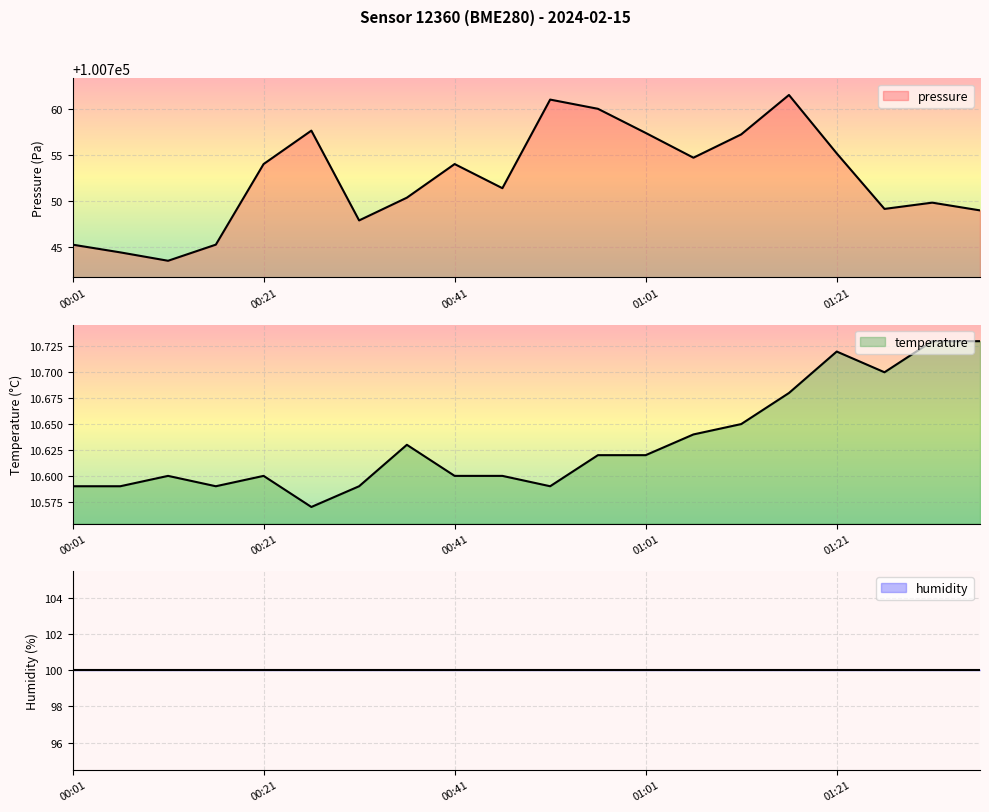

What is the value of the pressure point at the 7th from the left?

100747.9